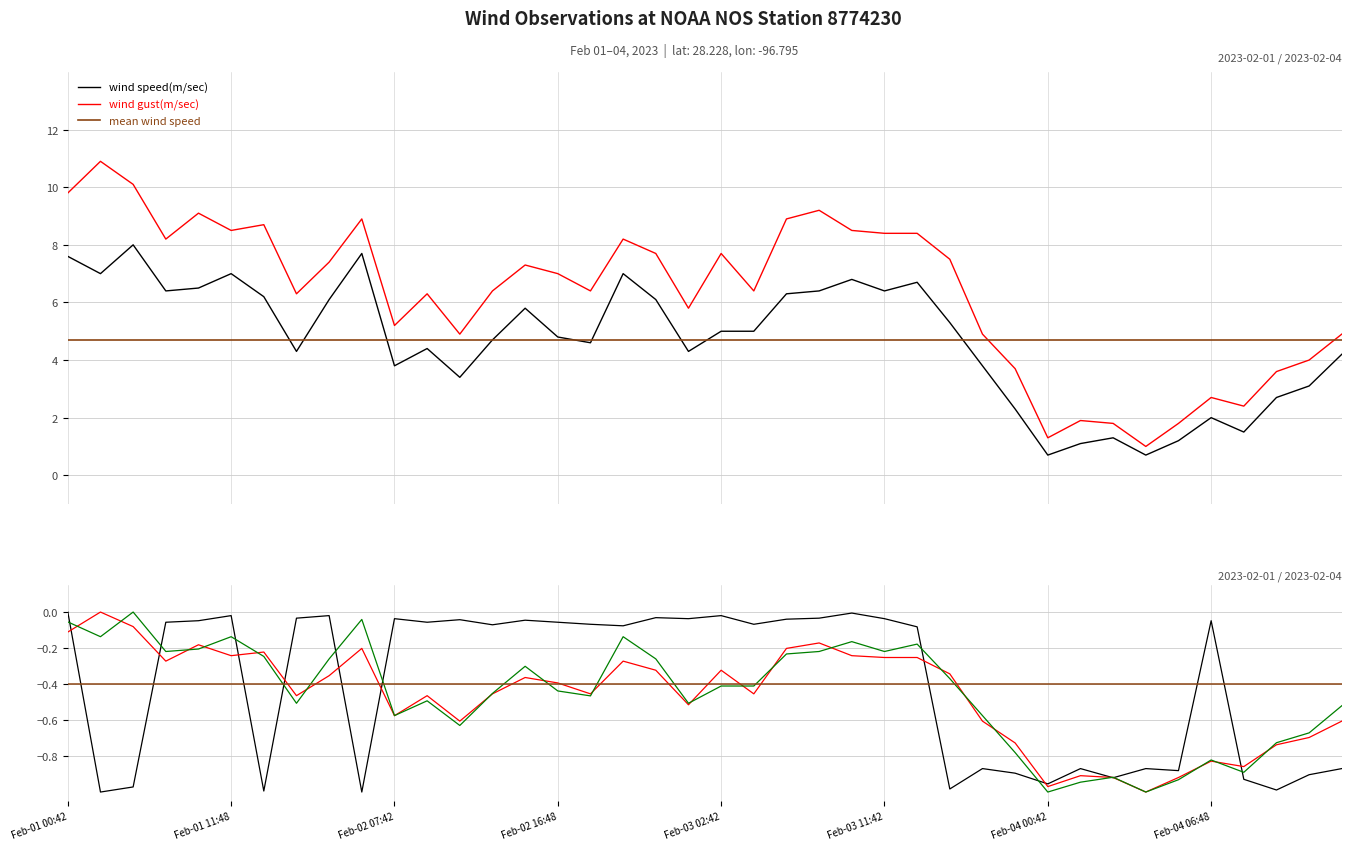

What is the highest value of the wind gust(m/sec) series?

10.9